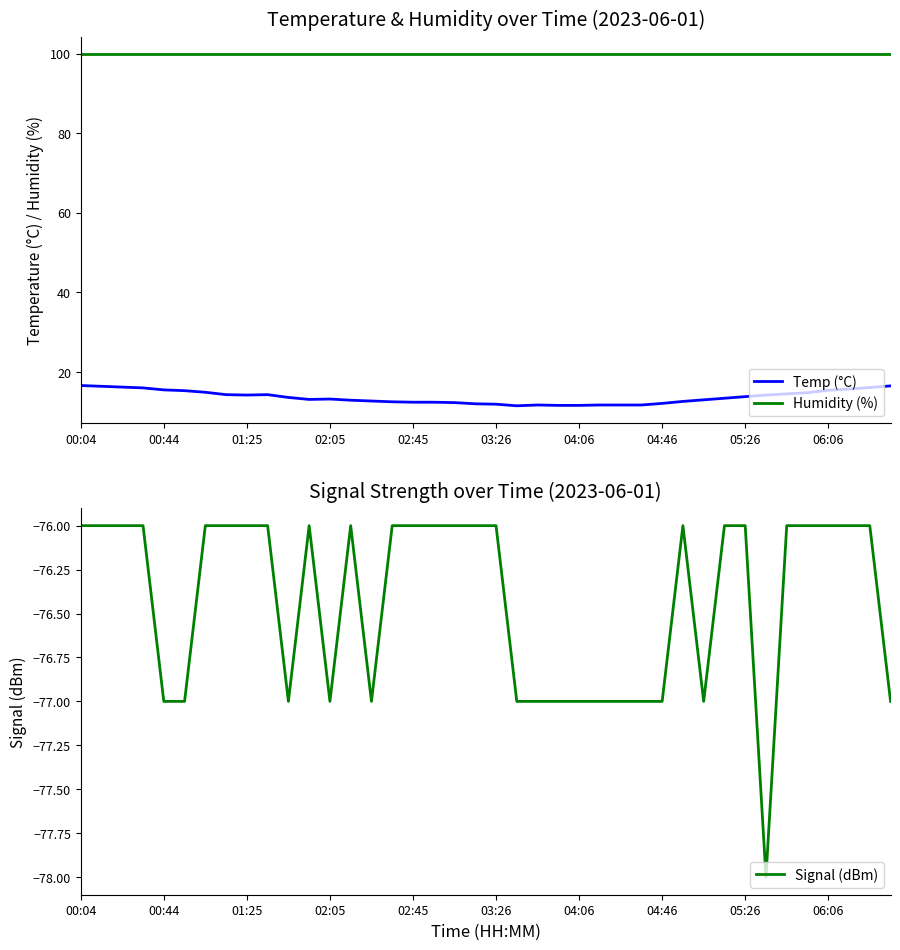

What is the value of the Signal (dBm) point at the 25th from the left?

-77.0